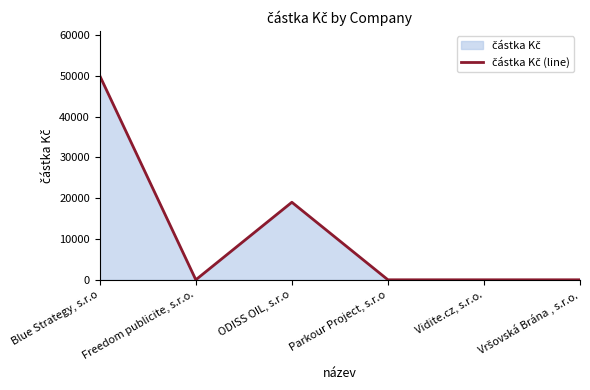

At which category does the data reach its first local peak?

ODISS OIL, s.r.o